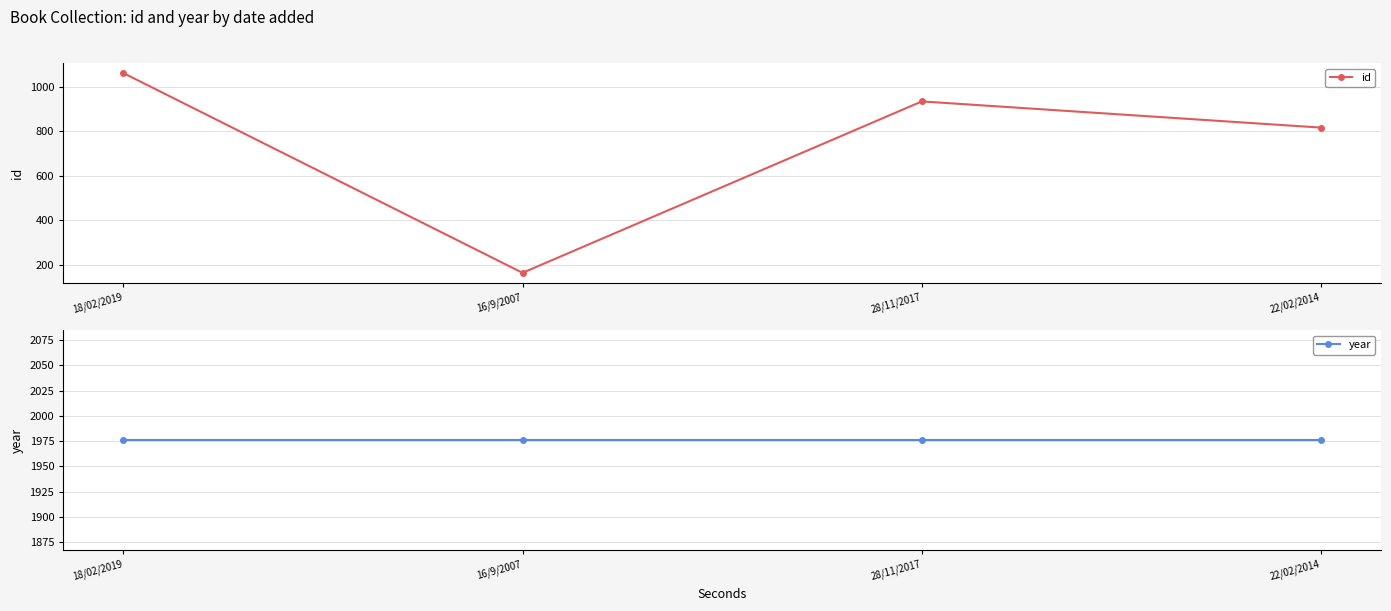

What is the lowest value of the year series?

1976